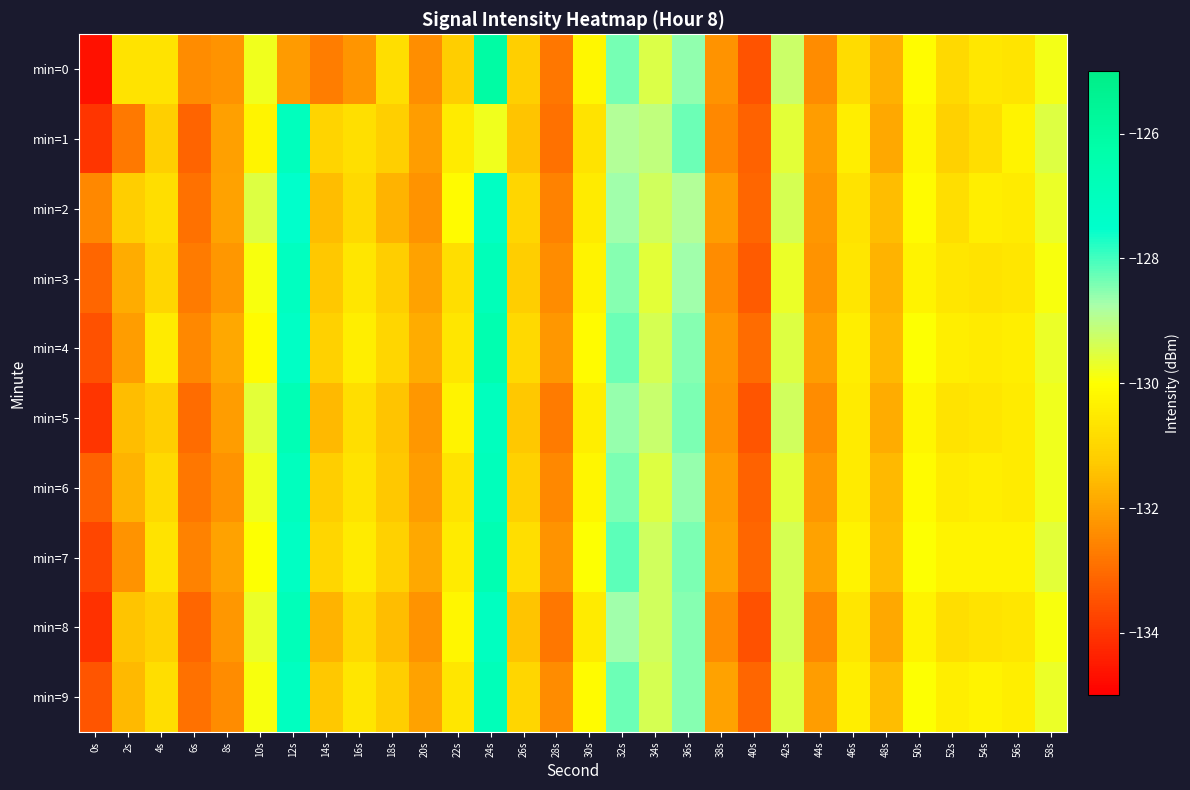

Between 22s and 44s, which series saw the biggest shift?

min=8